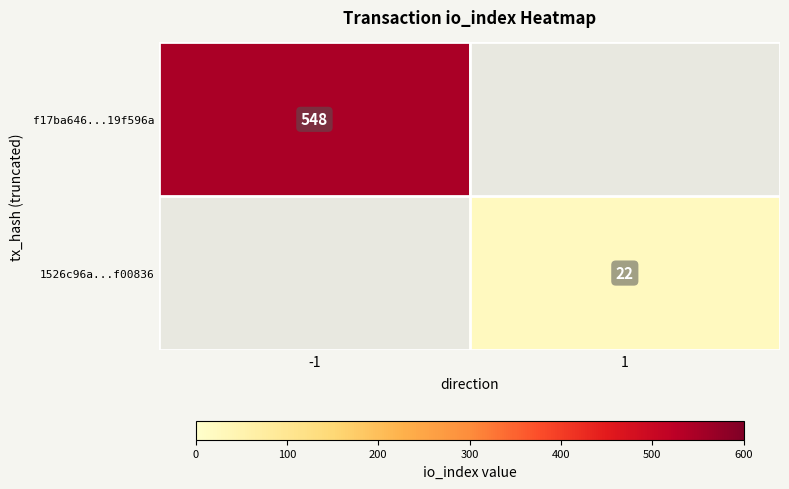

Is it true that f17ba646...19f596a equals 548 at -1?

True